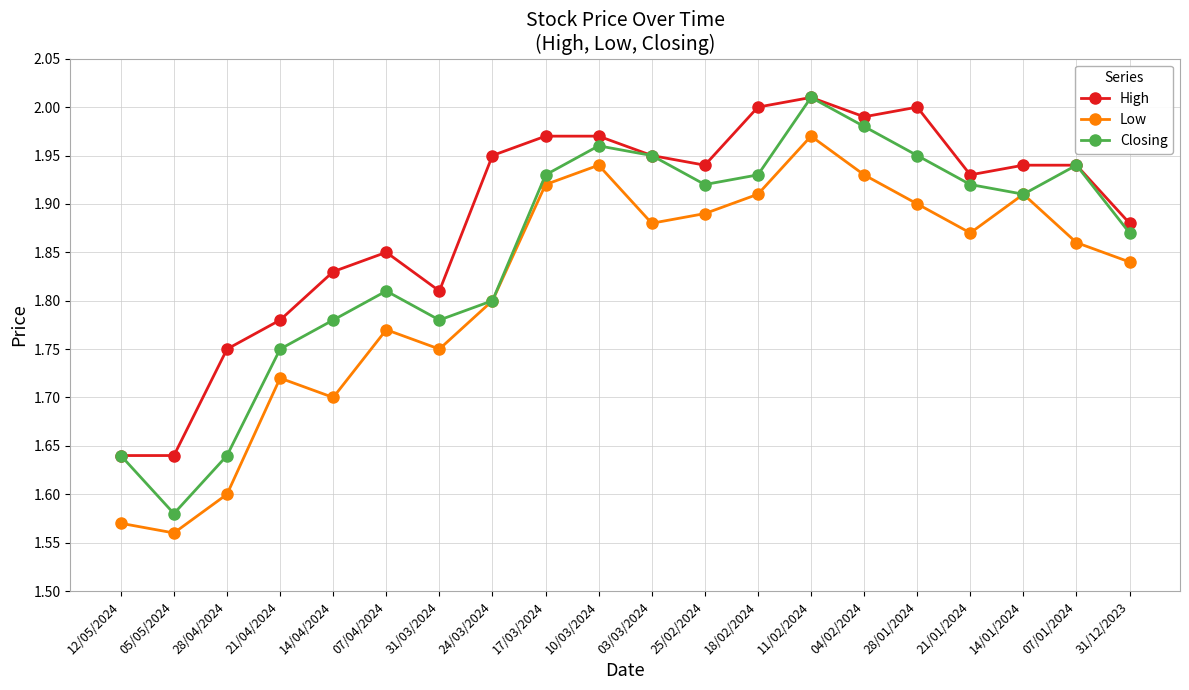

Does the chart have visible grid lines?

Yes